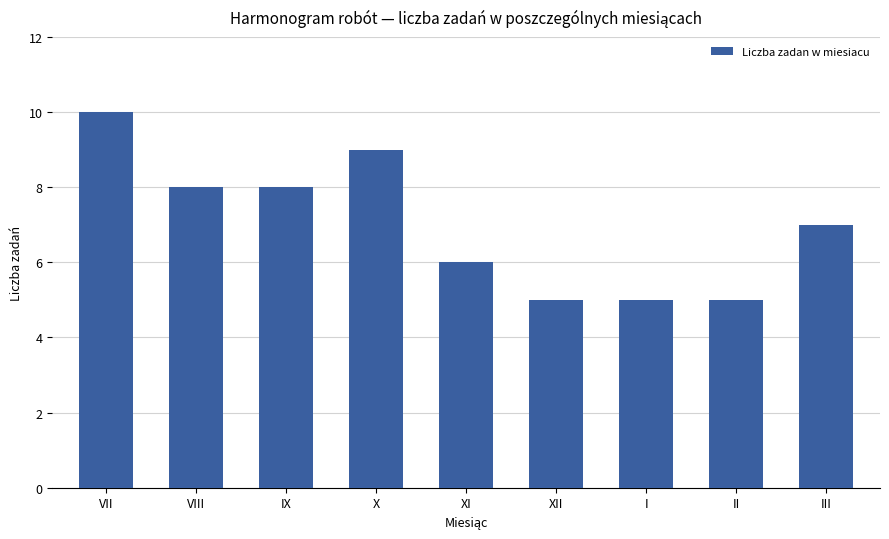

Where is the data nearest to the value 7?

III